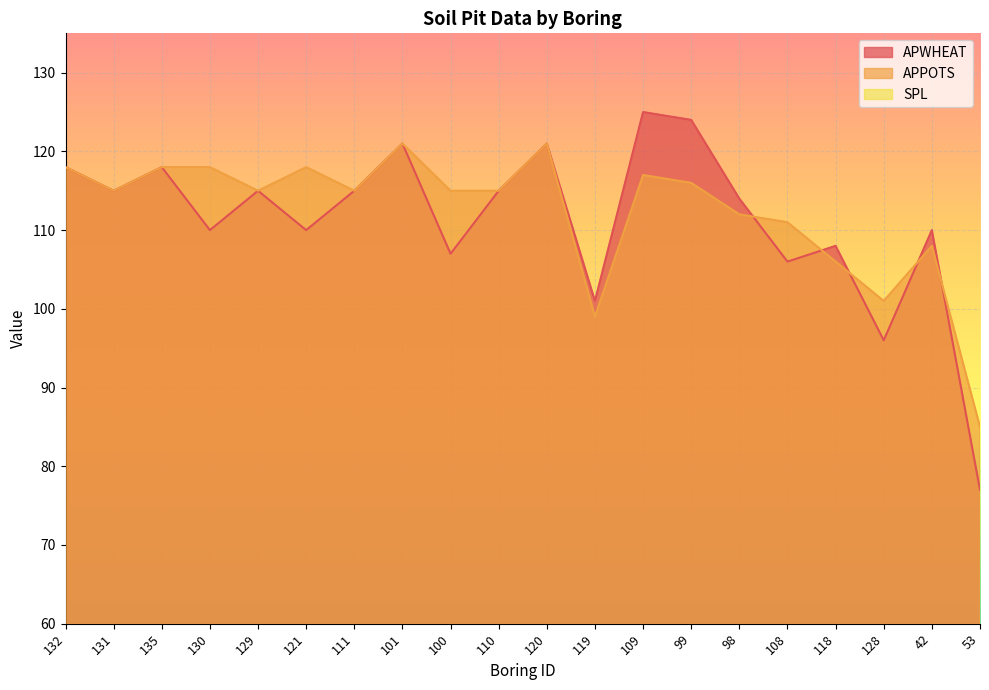

True or false: APPOTS and SPL cross at least once.

False